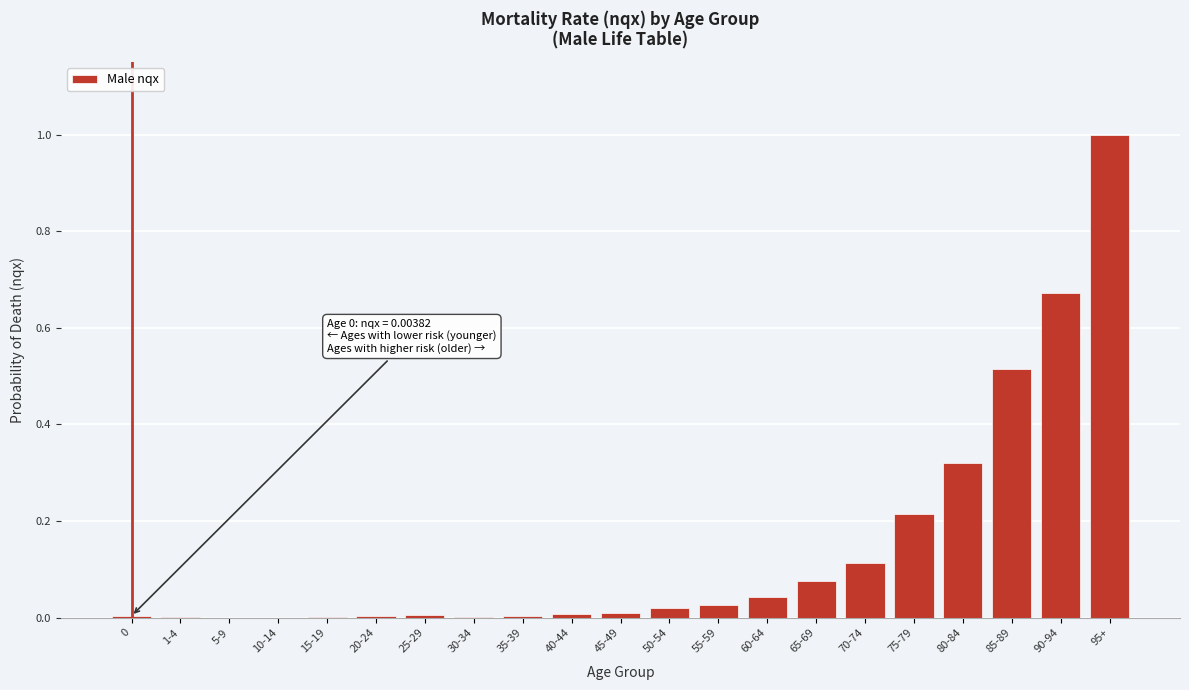

True or false: the data shows 0.0 at 40-44.

True